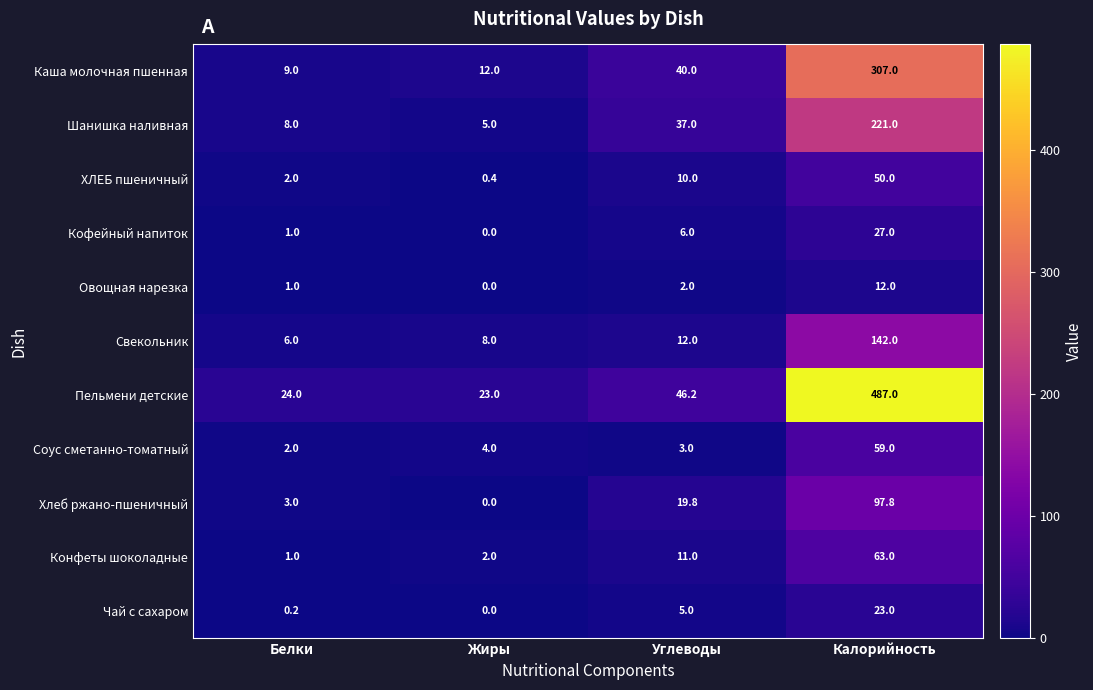

Is it true that Шанишка наливная equals 37.0 at Углеводы?

True